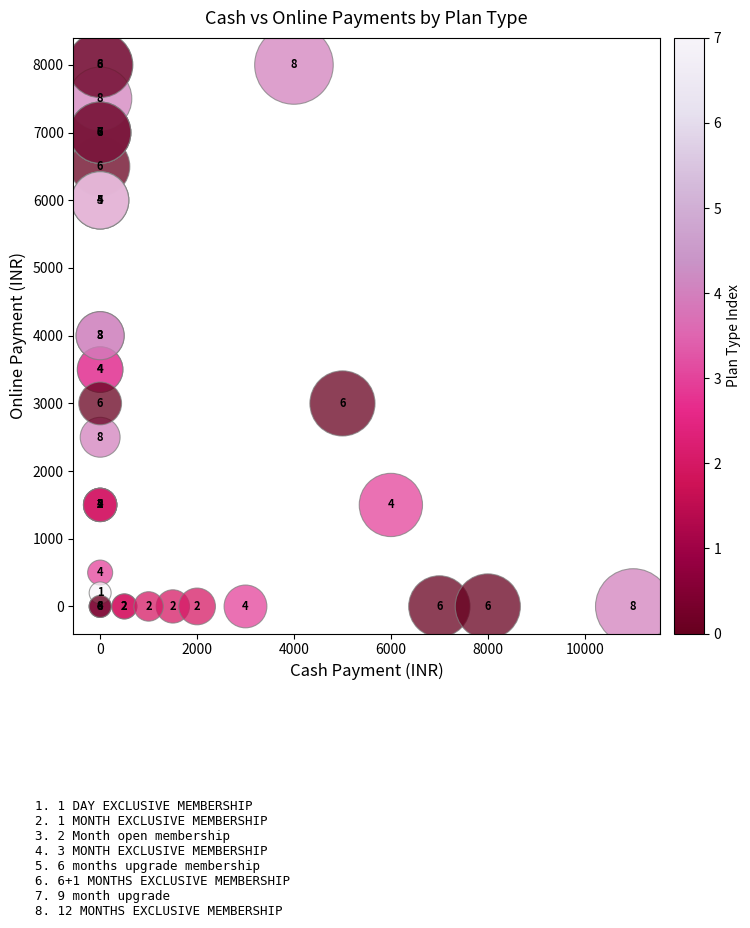

What Y value in the scatter plot is closest to 3999?

3999